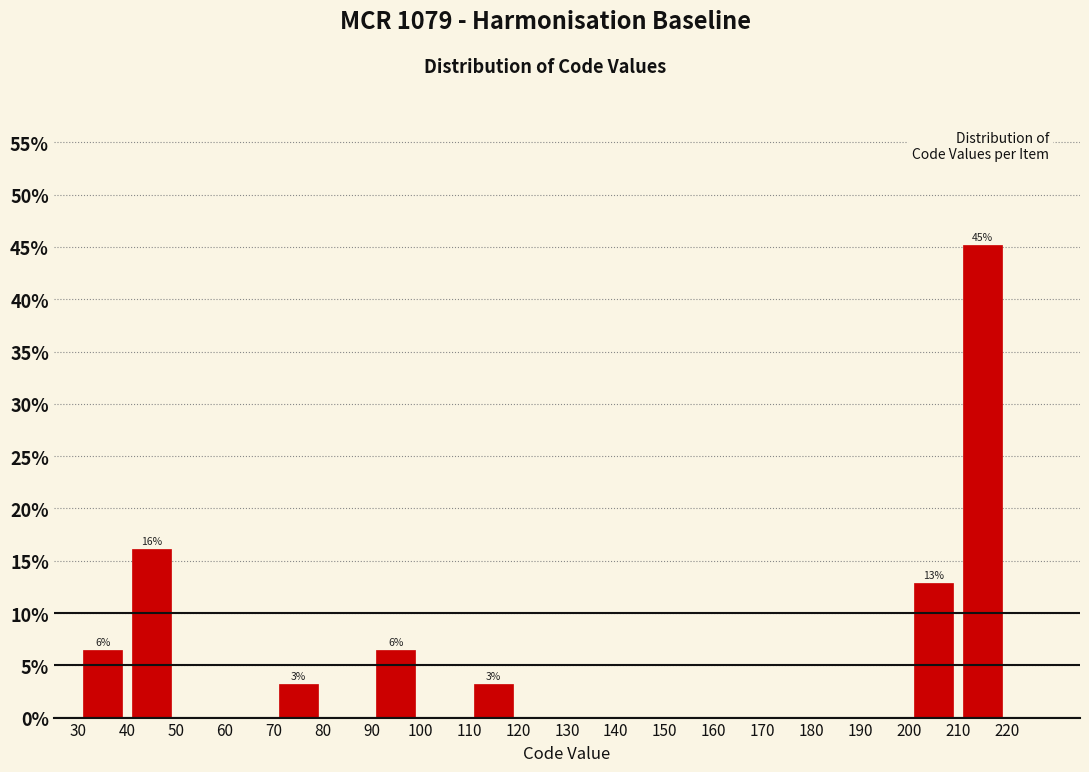

Over which range of the x-axis is the bar tallest?

210 to 220